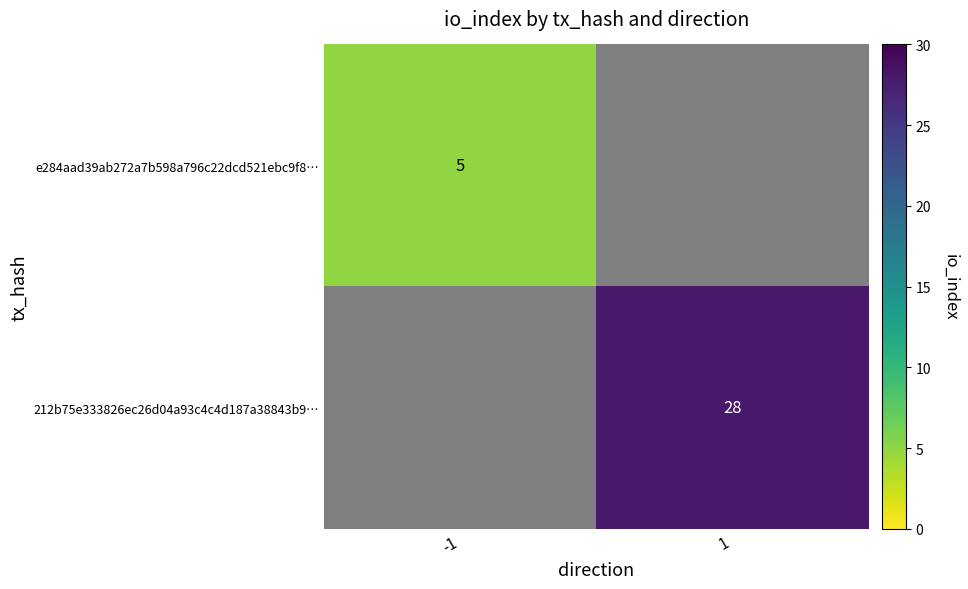

Is it true that 212b75e333826ec26d04a93c4c4d187a38843b9… equals 8 at 1?

False